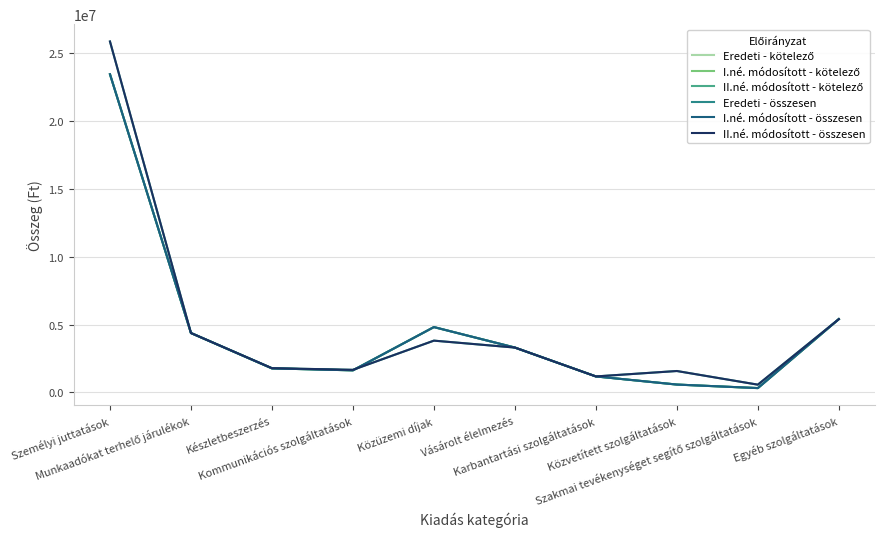

Where is the first local minimum for I.né. módosított - összesen?

Kommunikációs szolgáltatások